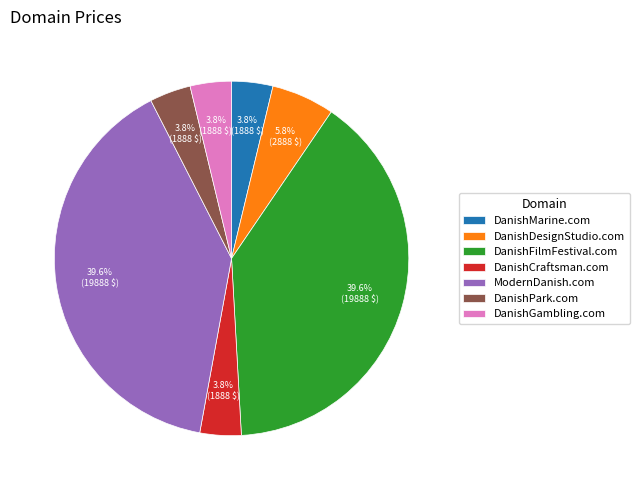

What percentage is the DanishFilmFestival.com slice, to the nearest percent?

40%